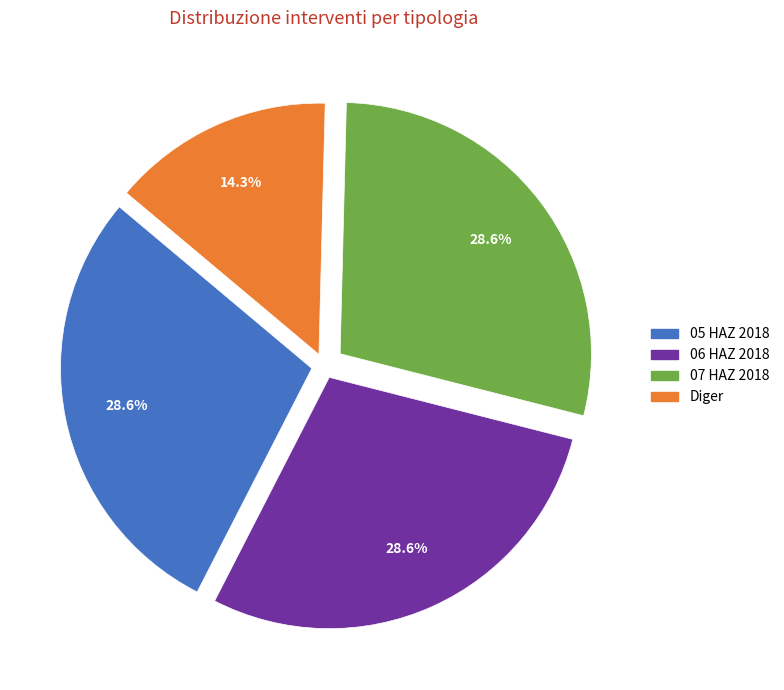

Which has a higher value, Diger or 07 HAZ 2018?

07 HAZ 2018